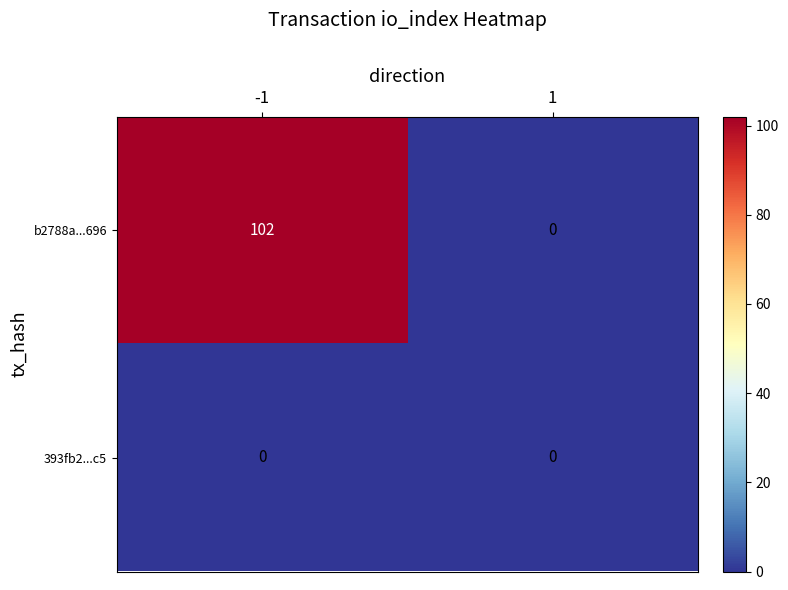

What is the maximum value for b2788a...696?

102